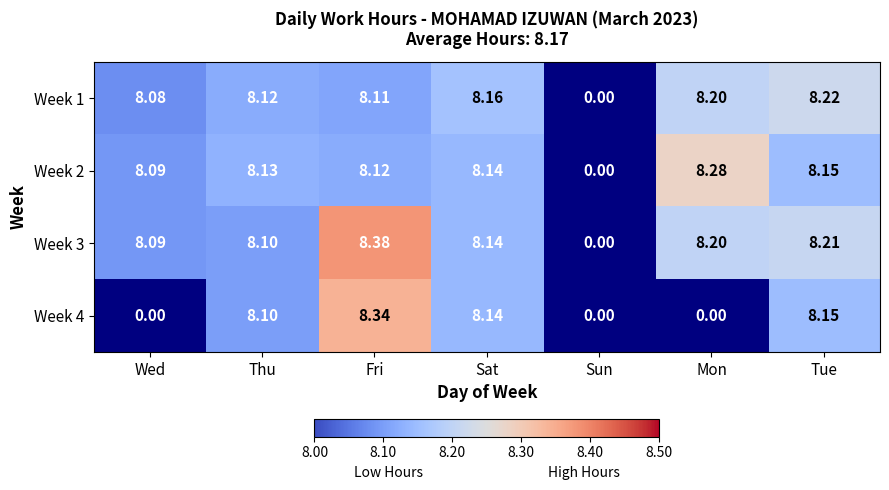

List the labels in order of Week 1 value, smallest first.

Sun, Wed, Fri, Thu, Sat, Mon, Tue